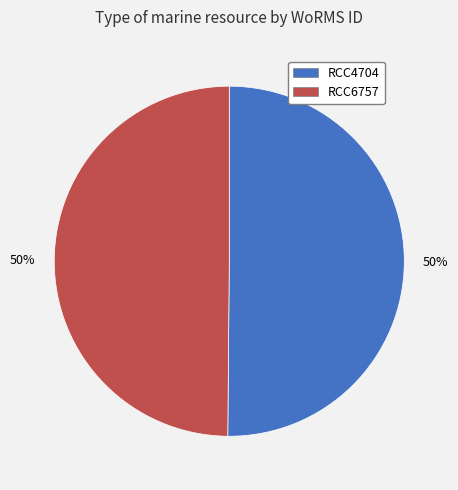

What is the ratio of the value at RCC6757 to the value at RCC4704?

1.0